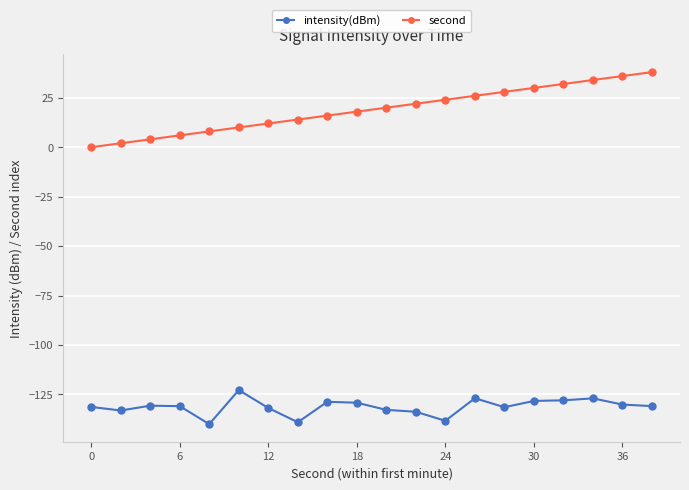

True or false: second and intensity(dBm) intersect in this chart.

False